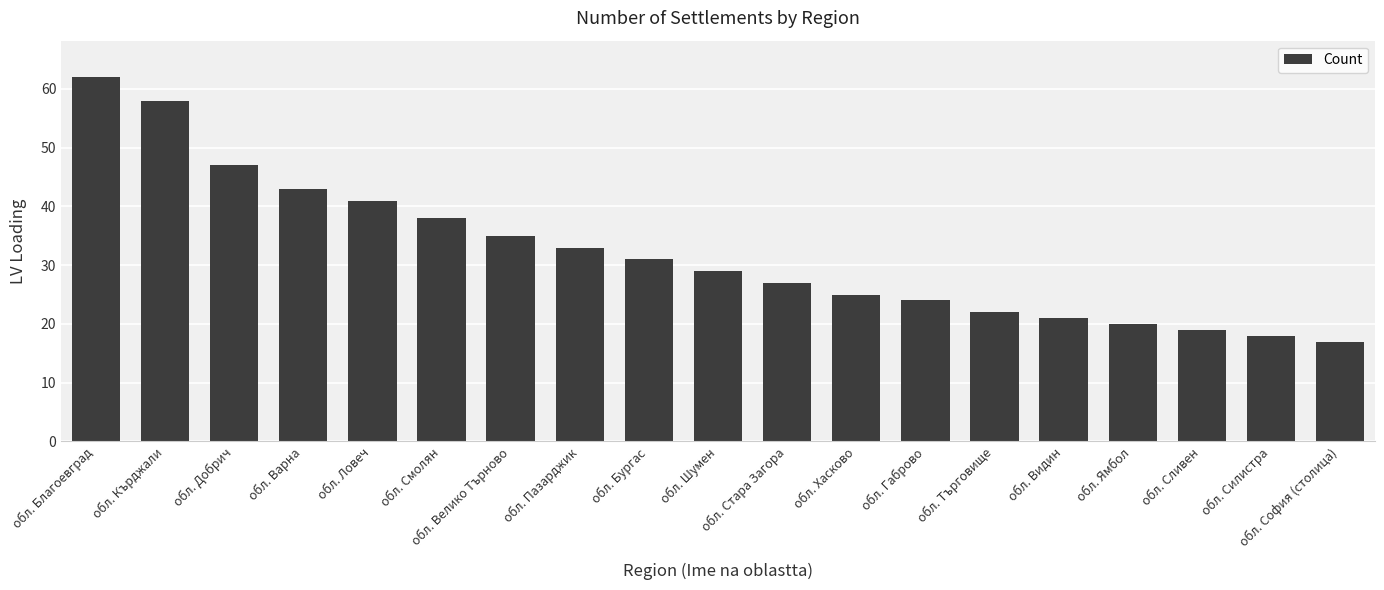

At which category does the chart reach its minimum across all series?

обл. София (столица)